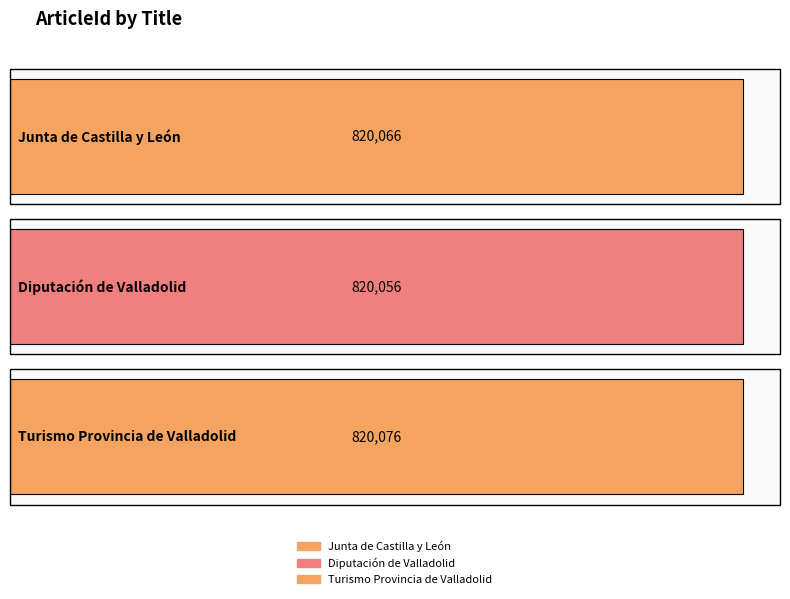

Reading left to right, extract all data points from this chart.

Junta de Castilla y León=820066	Diputación de Valladolid=820056	Turismo Provincia de Valladolid=820076